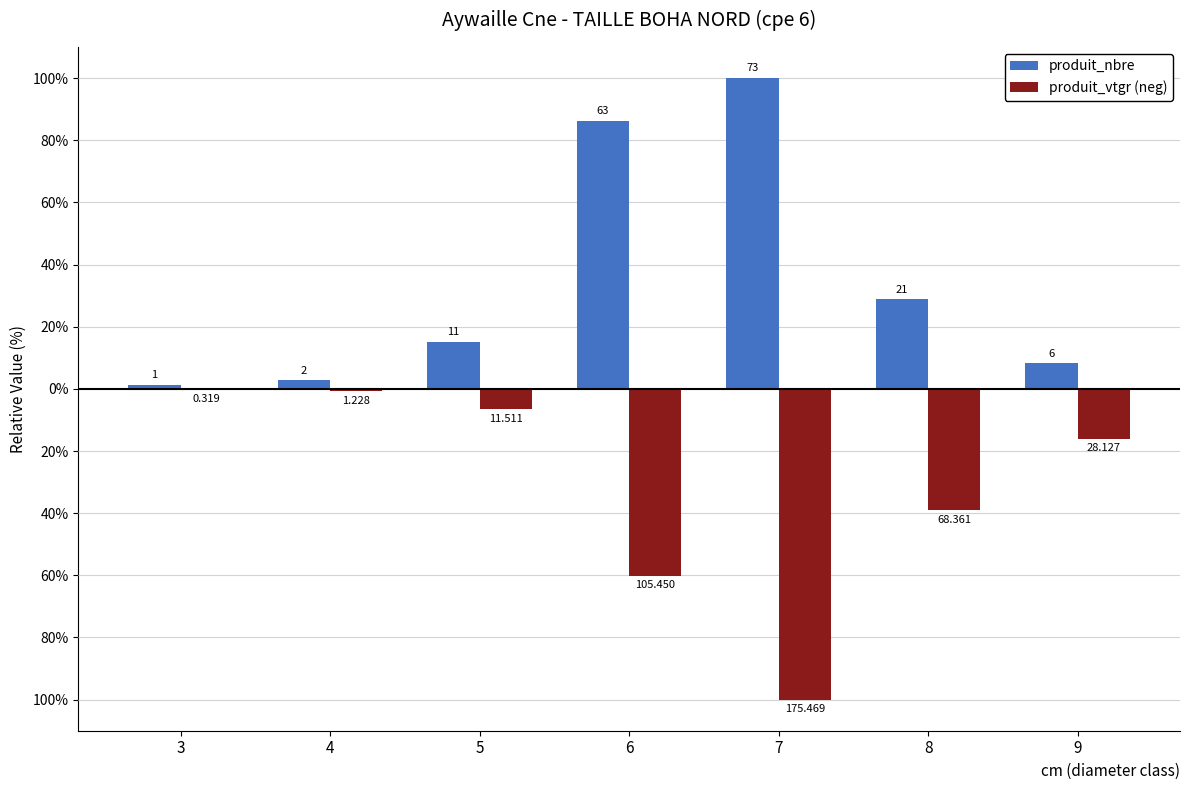

What is the sum of the produit_vtgr (neg) values at 5 and 8?

-45.5